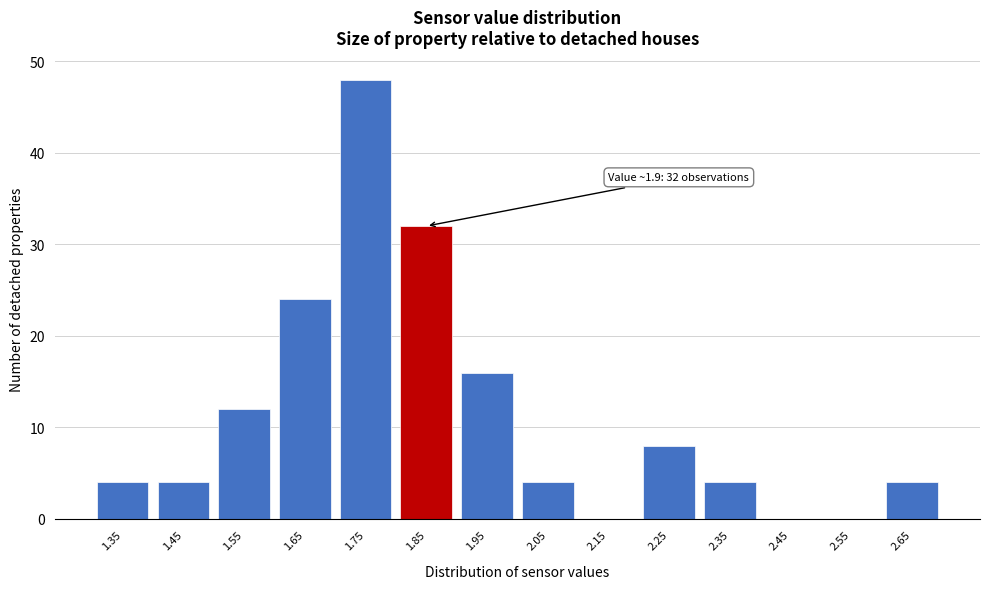

Reading left to right, extract all data points from this chart.

1.35=4	1.45=4	1.55=12	1.65=24	1.75=48	1.85=32	1.95=16	2.05=4	2.15=0	2.25=8	2.35=4	2.45=0	2.55=0	2.65=4